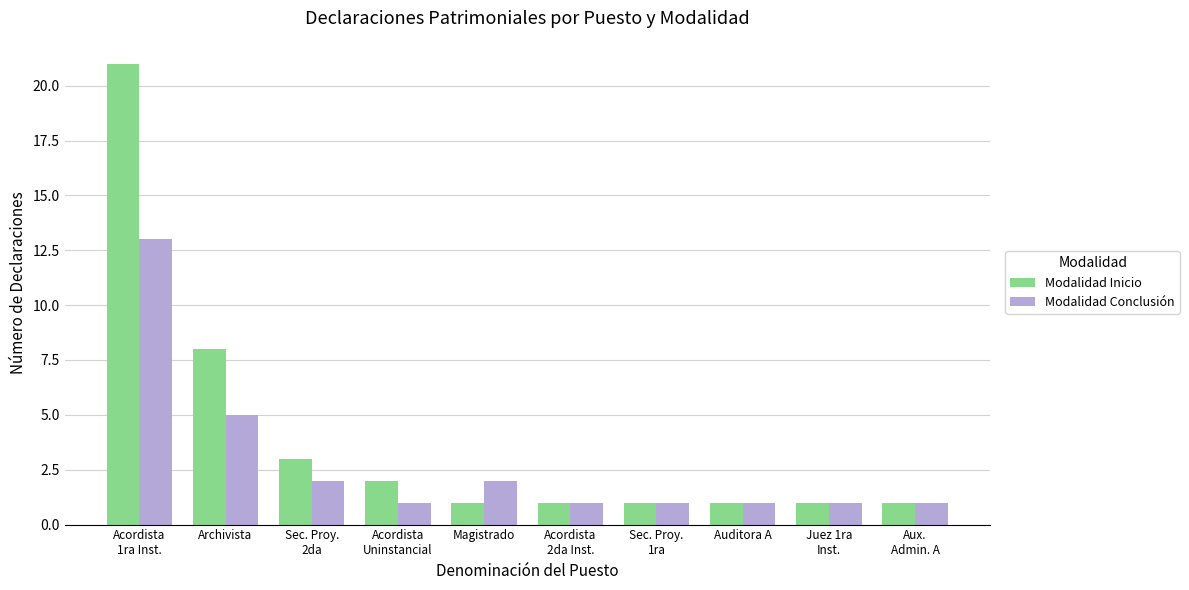

What is the label of the 4th bar from the right?

Sec. Proy.
1ra